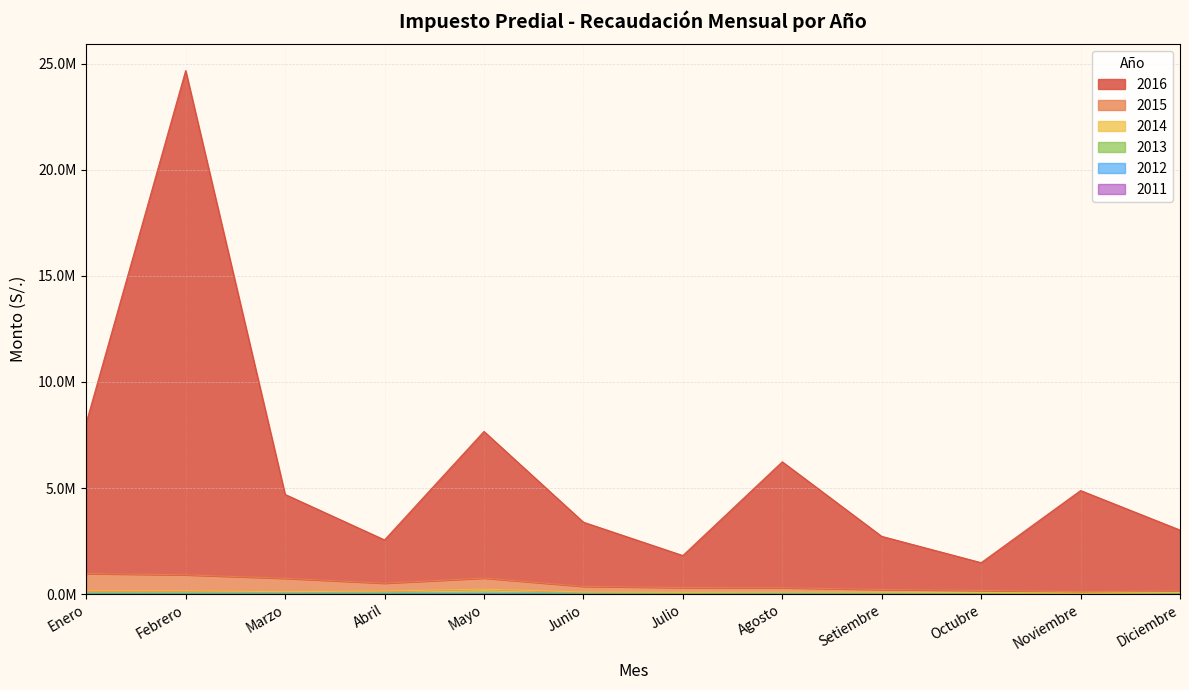

Does the chart have visible grid lines?

Yes